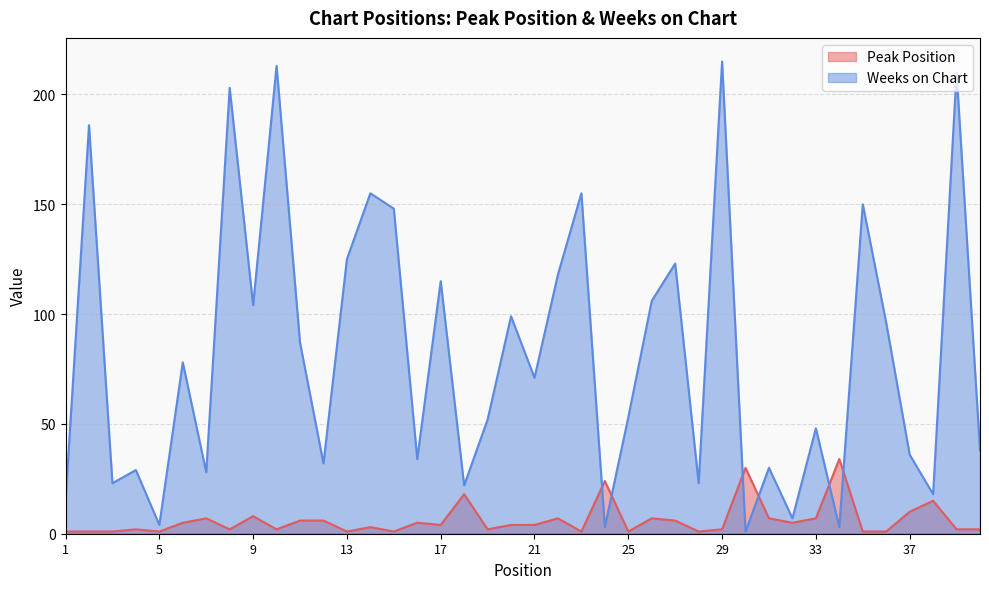

In Weeks on Chart, how many points are lower than both neighbors (excluding endpoints)?

14